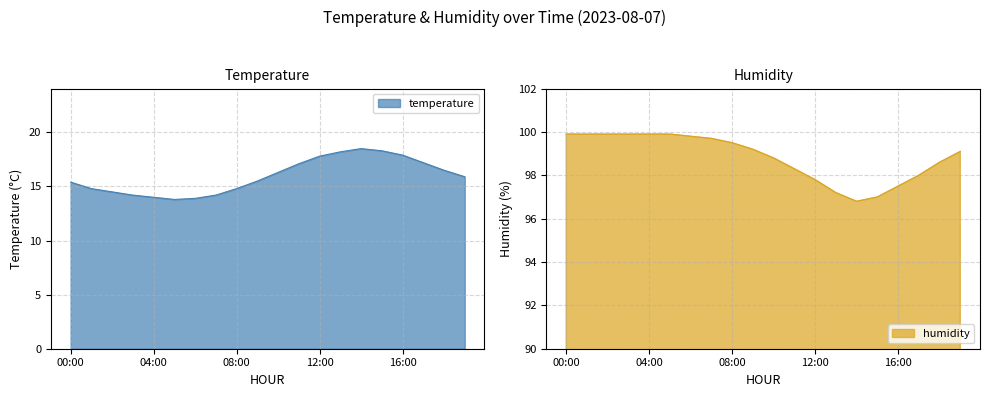

How many interior local valleys does the temperature series have?

1